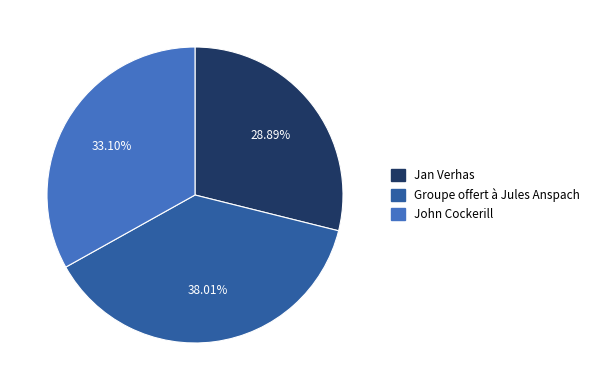

Rank the categories by value from highest to lowest.

Groupe offert à Jules Anspach, John Cockerill, Jan Verhas